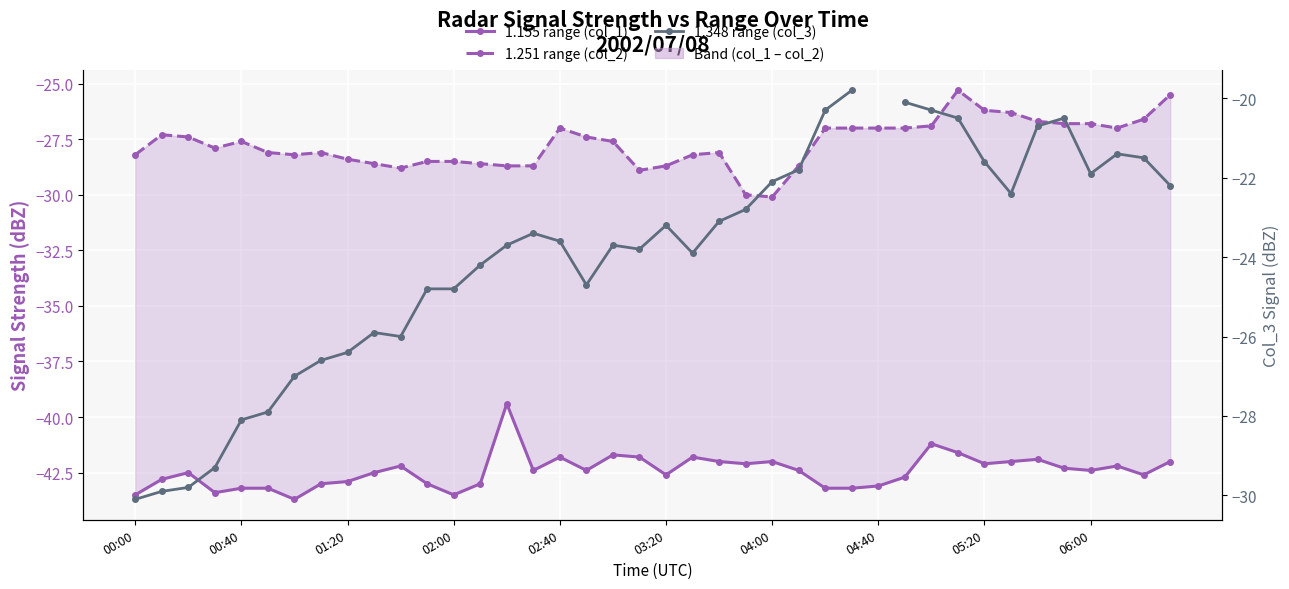

What is the lowest value of the 1.155 range (col_1) series?

-43.7